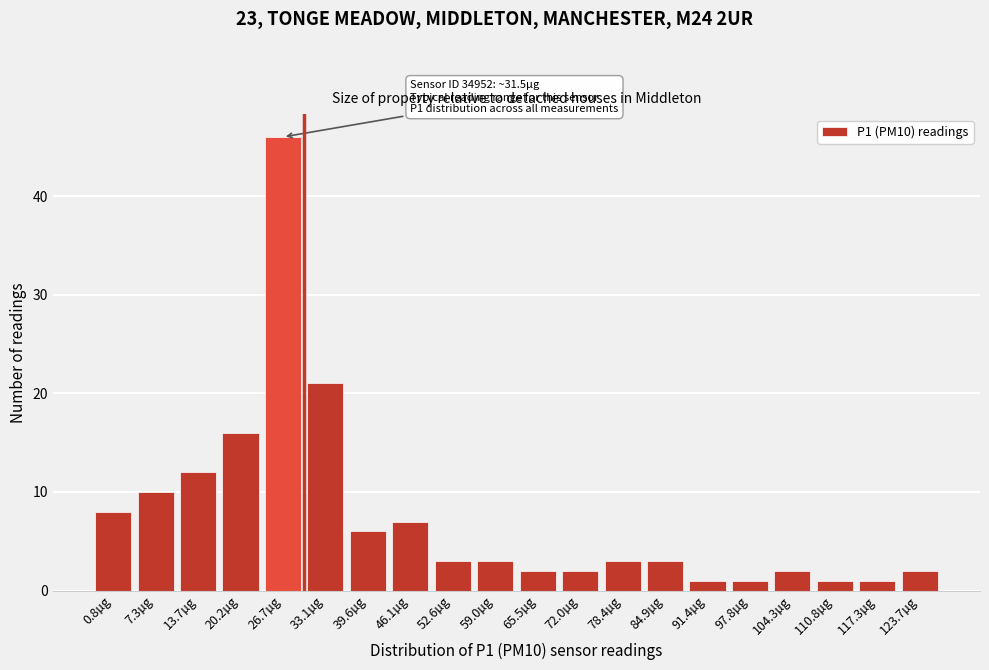

Reading left to right, list all the values displayed in this chart.

8	10	12	16	46	21	6	7	3	3	2	2	3	3	1	1	2	1	1	2